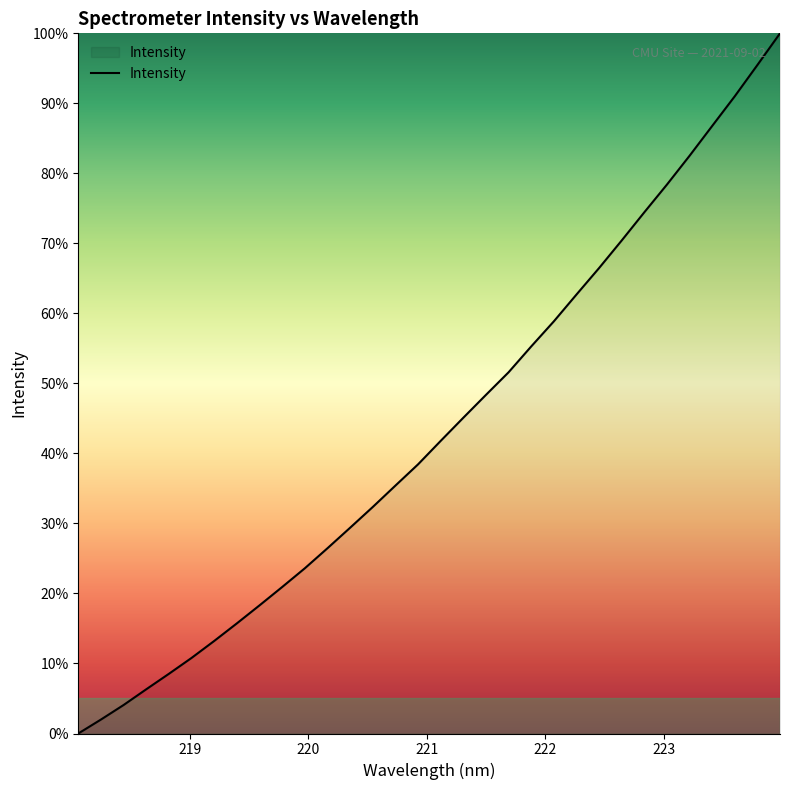

What is the difference between the maximum and minimum values?

100.0